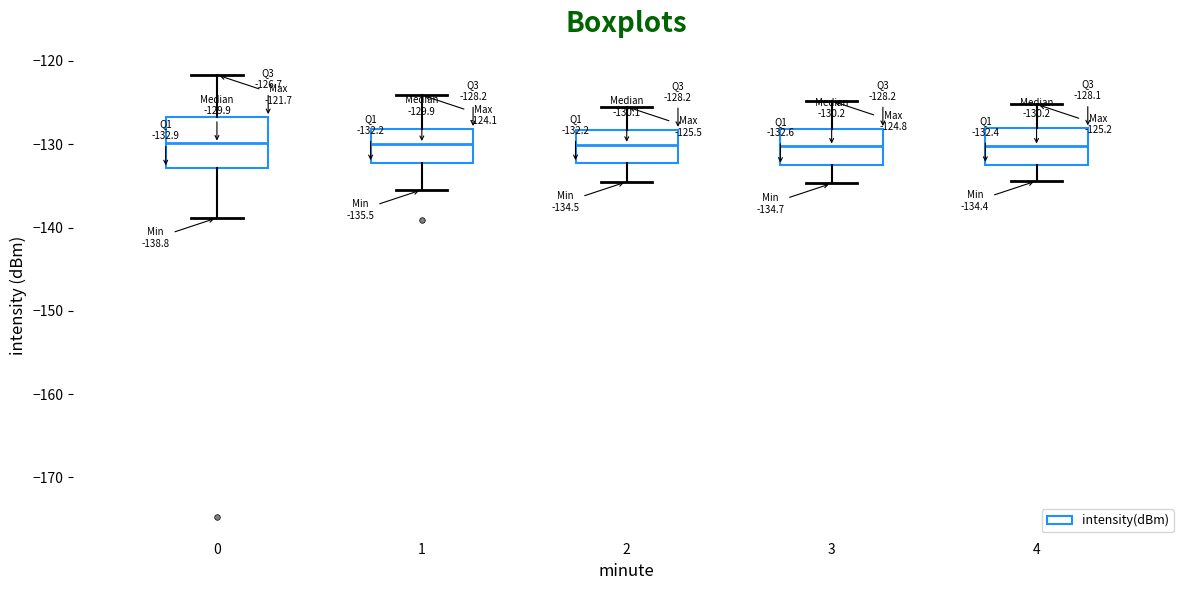

Comparing the boxes themselves (not the whiskers), which one is the tallest?

0